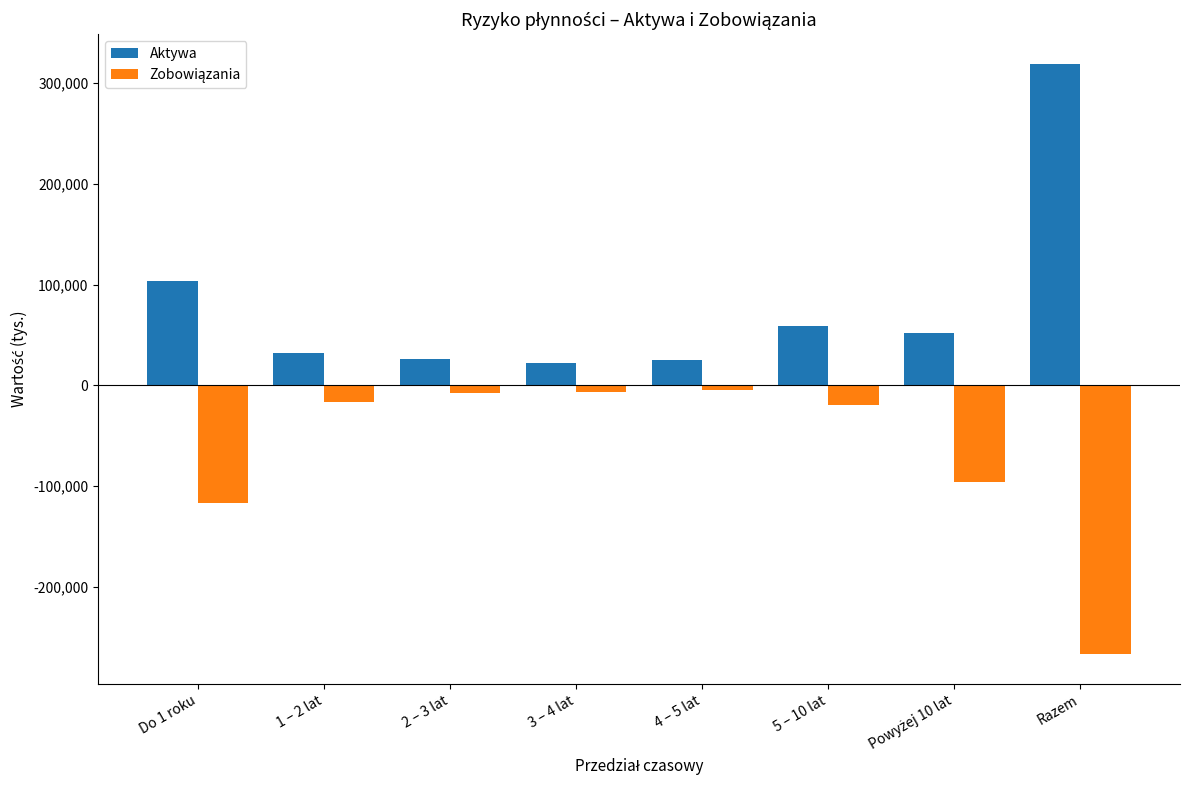

At which label is Aktywa closest to 170355?

Do 1 roku